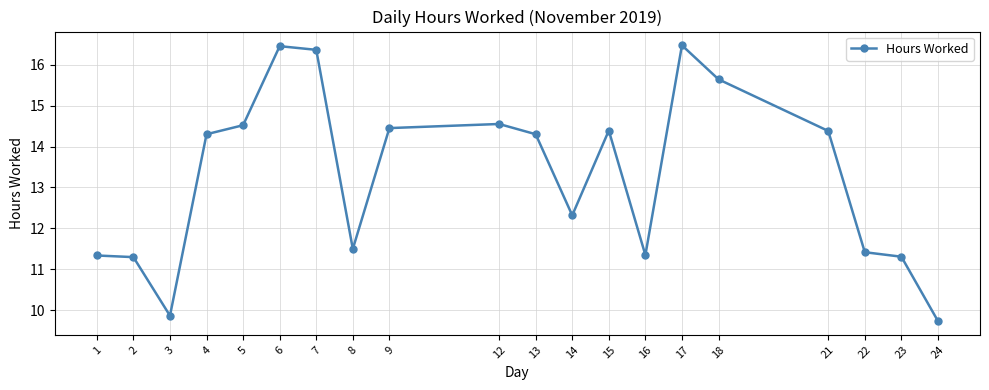

What is the smallest value displayed?

9.7